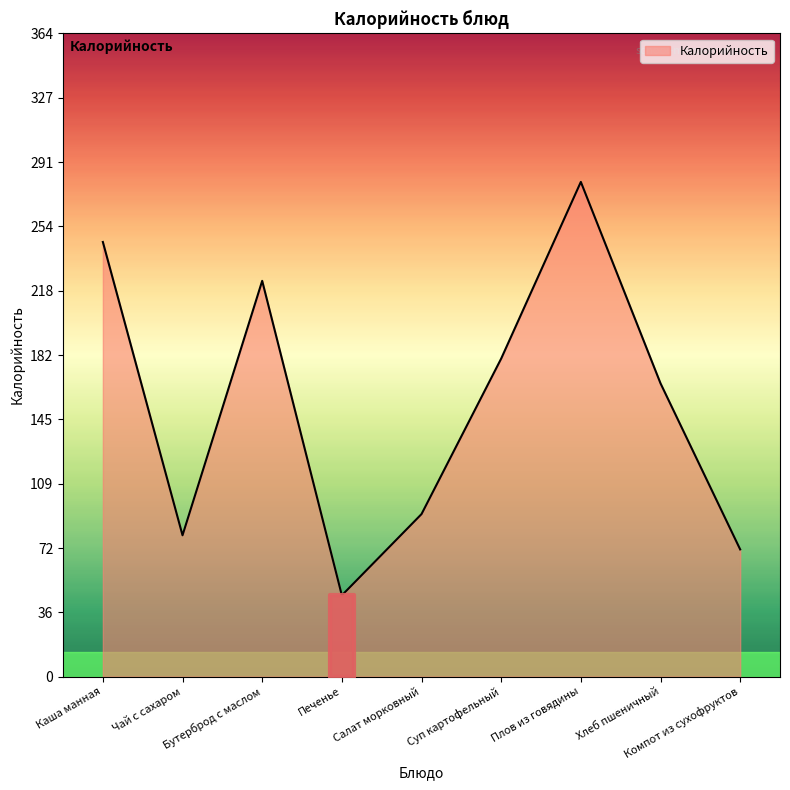

What is the average value?

154